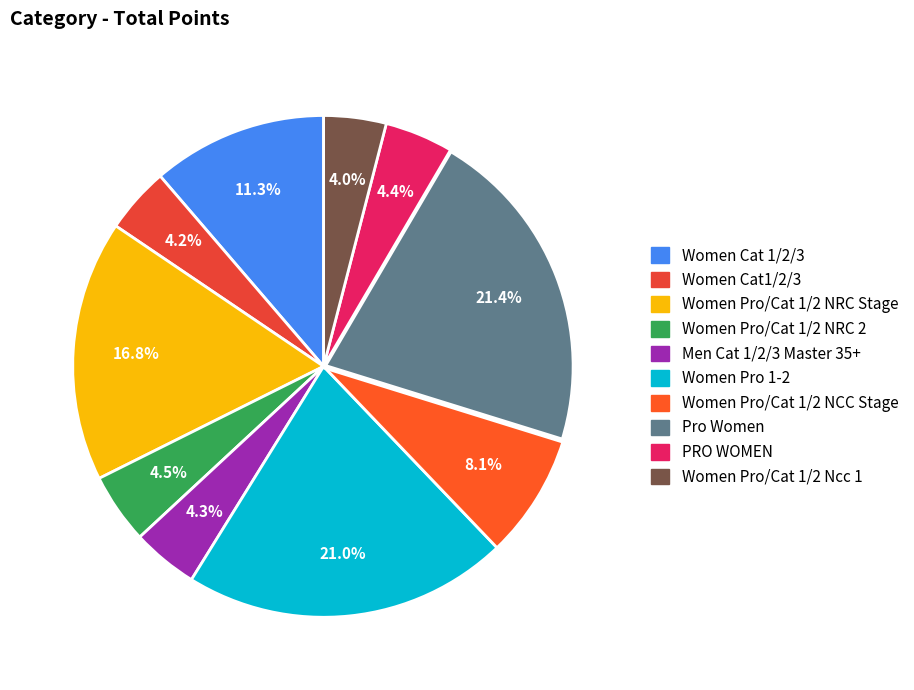

To the nearest percent, what is the difference between the Women Cat 1/2/3 and Women Pro/Cat 1/2 Ncc 1 slice percentages?

7%